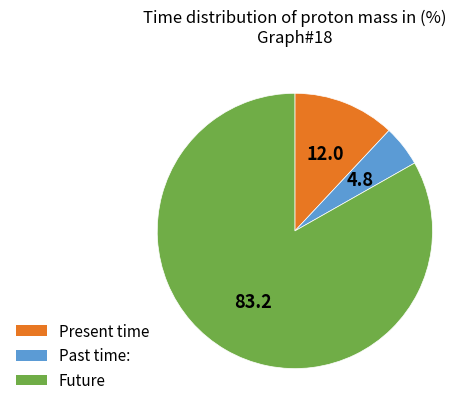

Does any single category account for the majority?

Yes